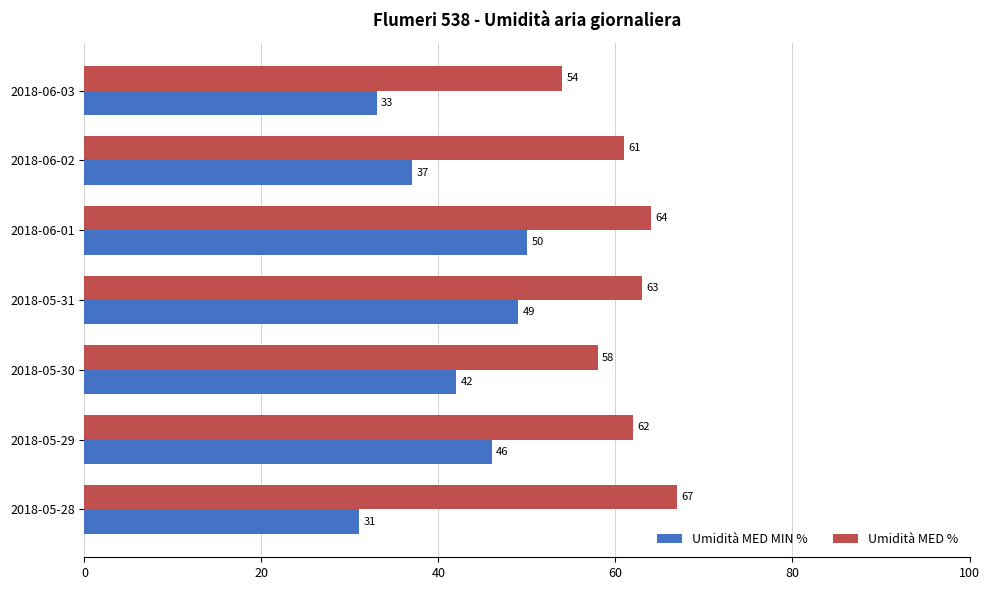

Count the number of categories in the chart.

7